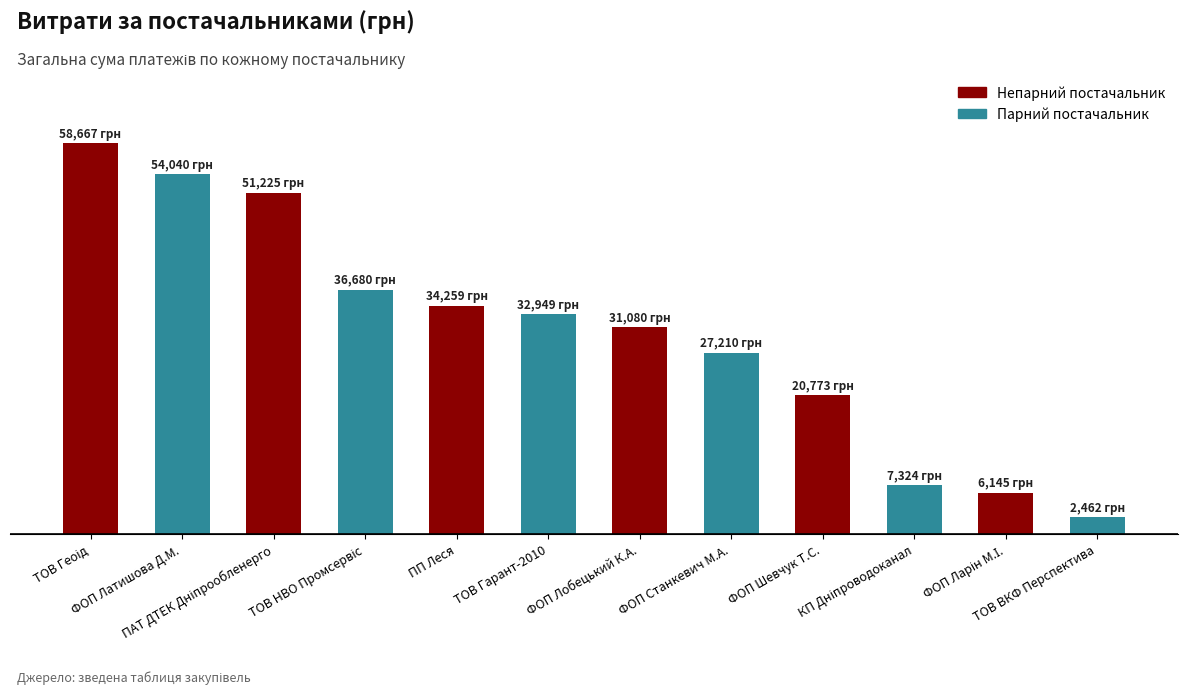

Does the chart contain stacked bars?

No